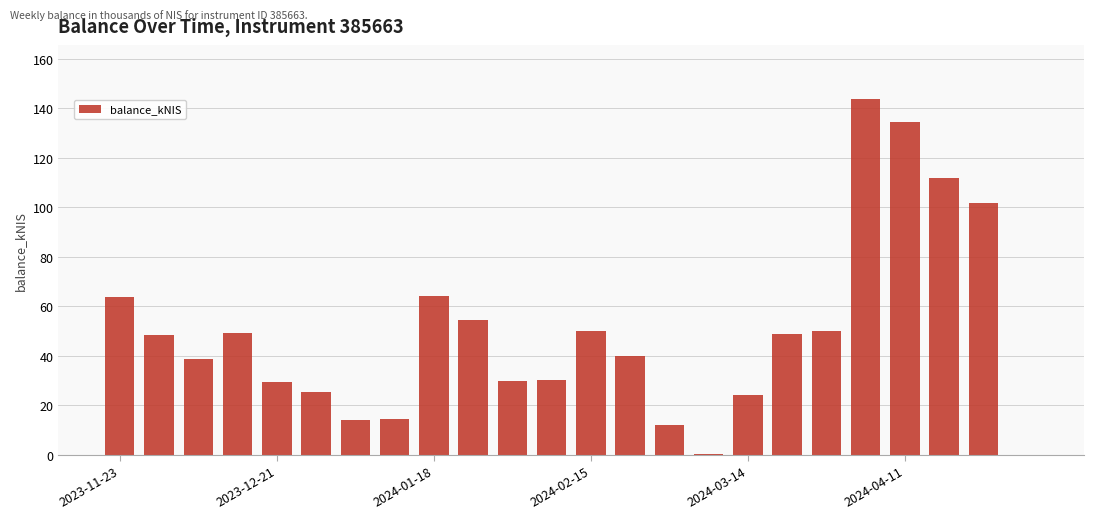

What is the sum of all values?

1180.3